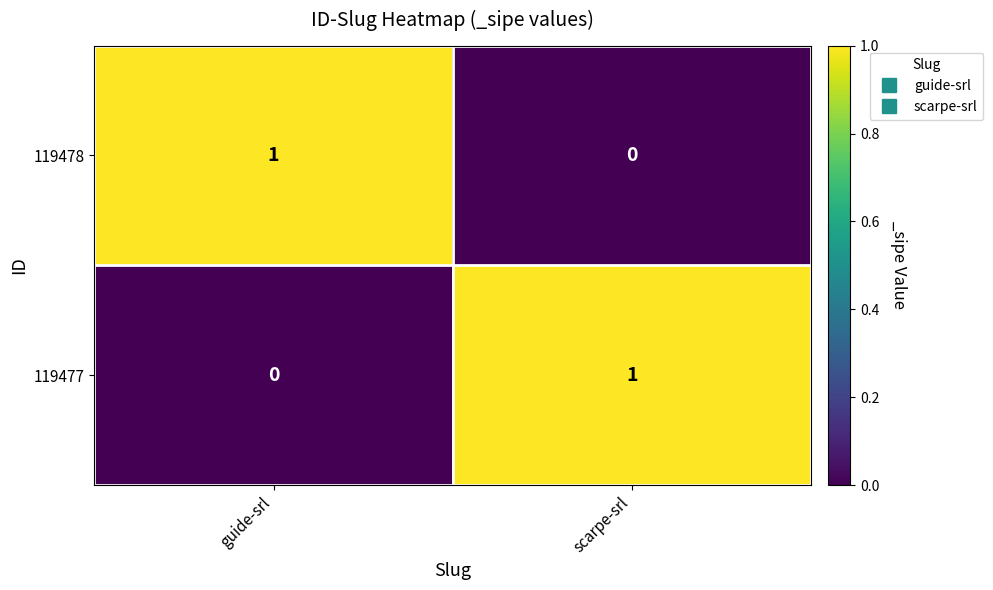

Rank the series at guide-srl from lowest to highest value.

119477, 119478